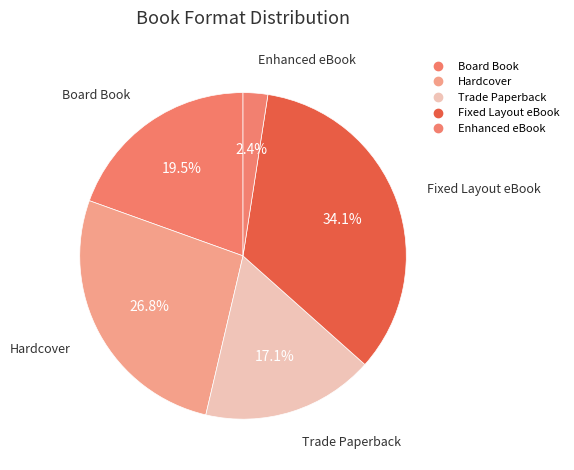

How many segments does this pie chart have?

5